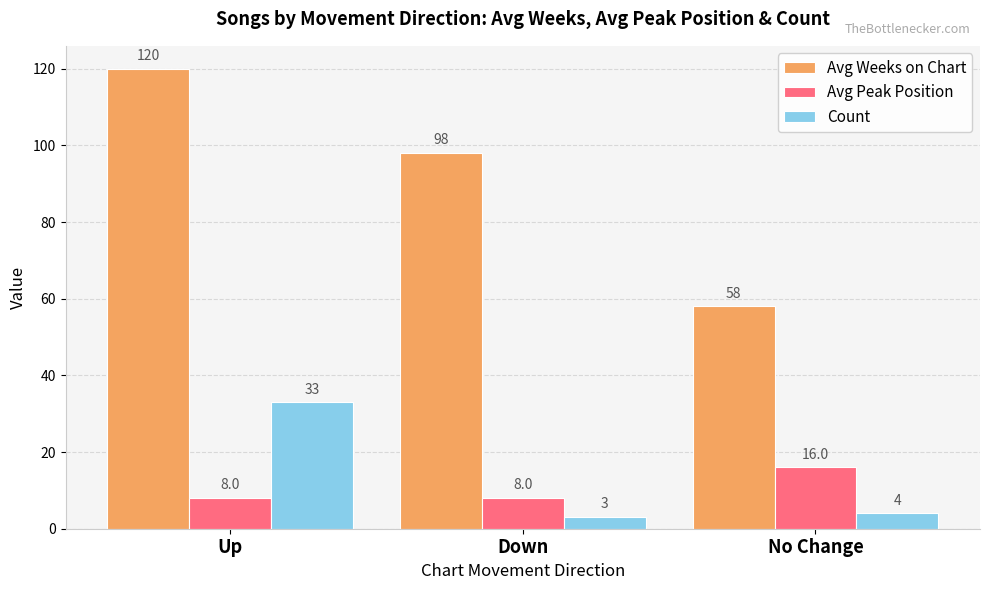

Does the chart contain any negative values?

No